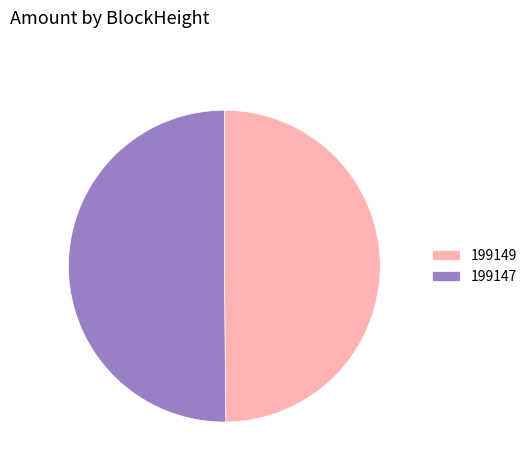

The 199149 slice represents 50% of the pie. True or false?

True